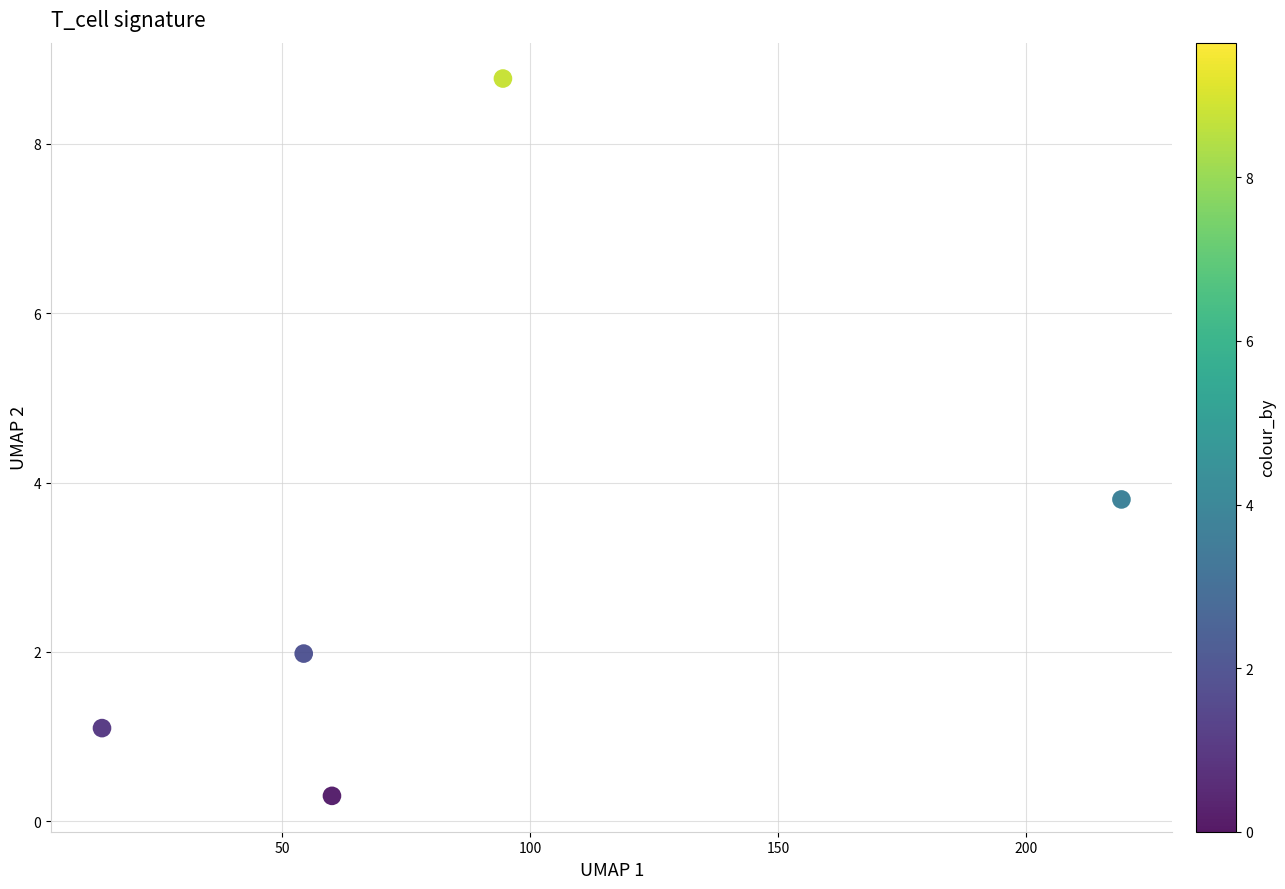

What Y value in the scatter plot is closest to 4?

3.8